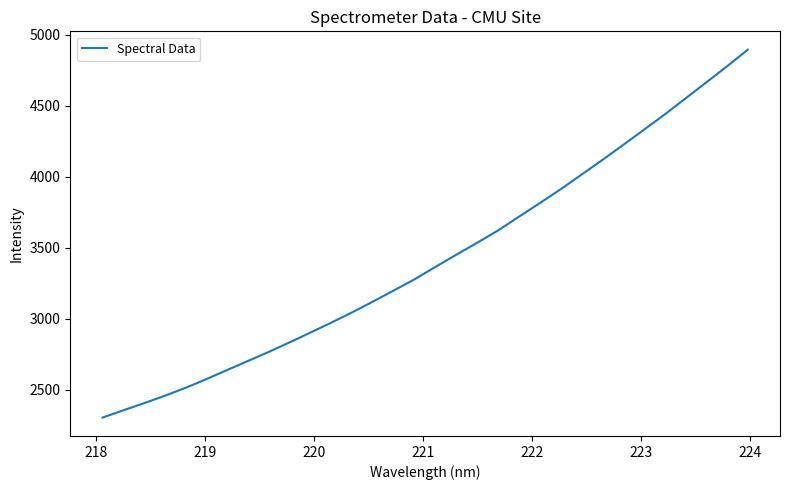

What is the maximum value shown in the chart?

4896.2